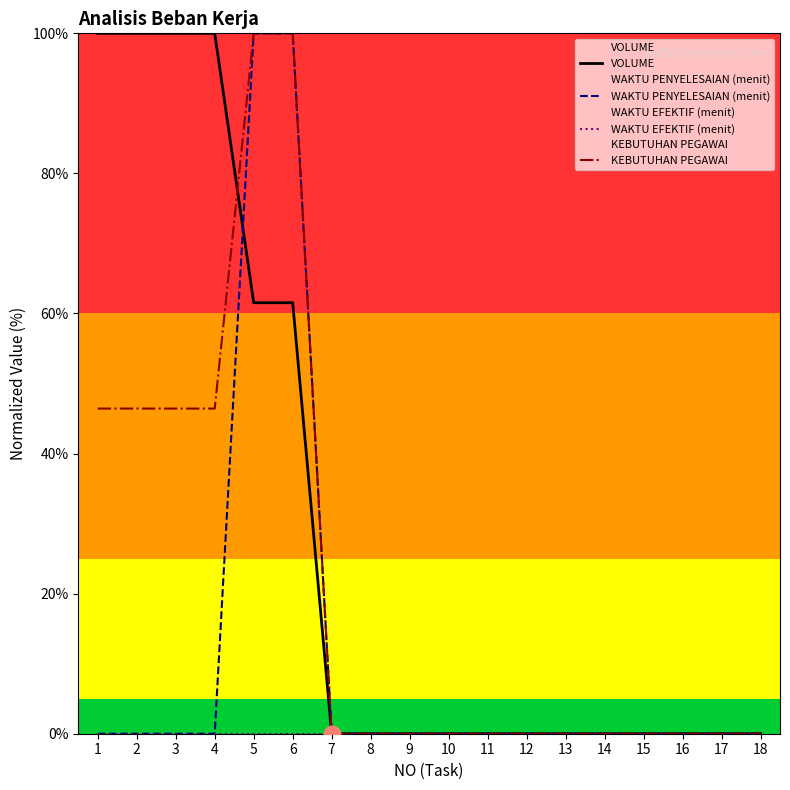

True or false: WAKTU PENYELESAIAN (menit) and VOLUME intersect in this chart.

True